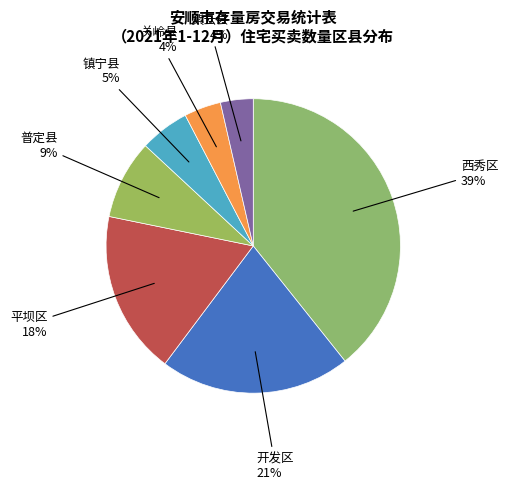

How many segments does this pie chart have?

7